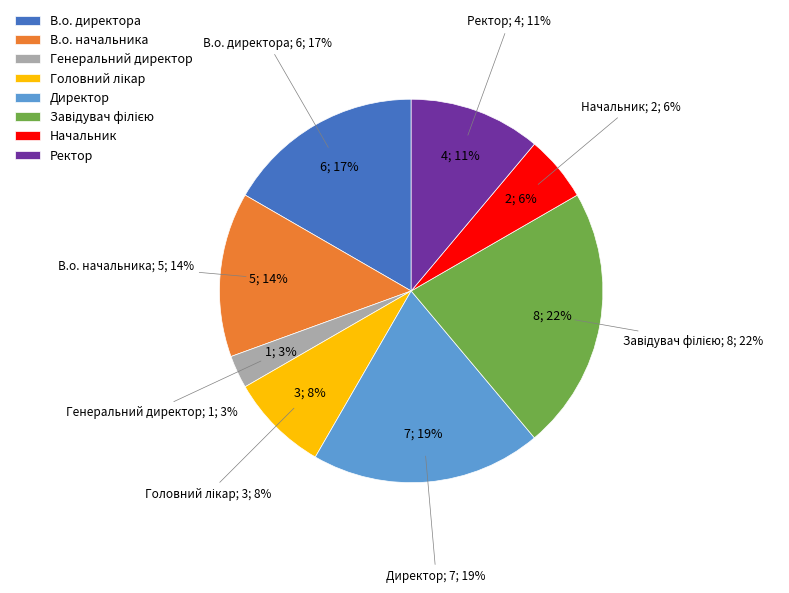

True or false: Головний лікар accounts for 8% of the total.

True